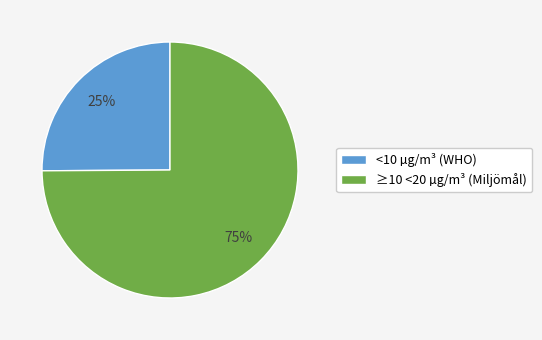

How many slices are in this pie chart?

2